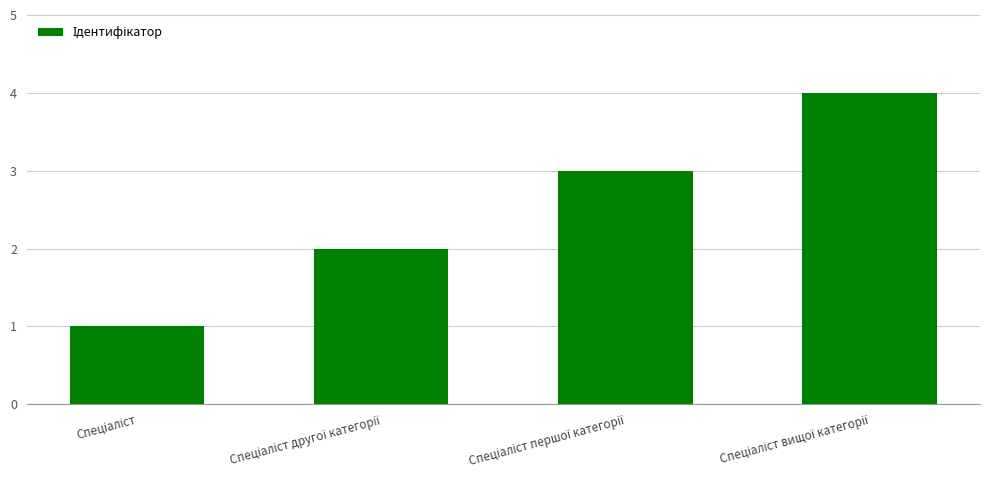

How many bars are there in total?

4